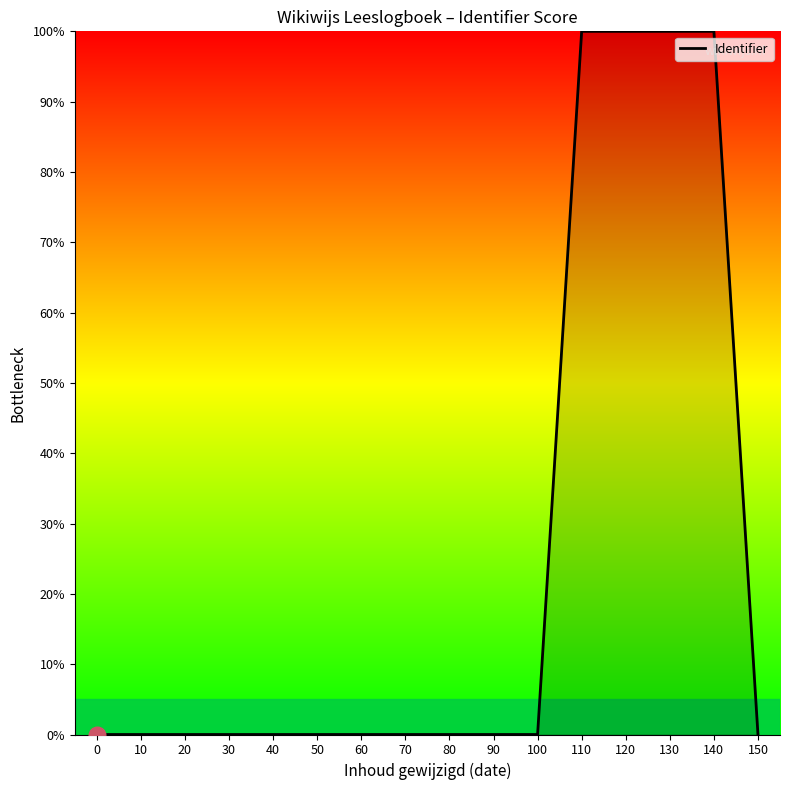

Is it true that the value at 120 is 100.0?

True